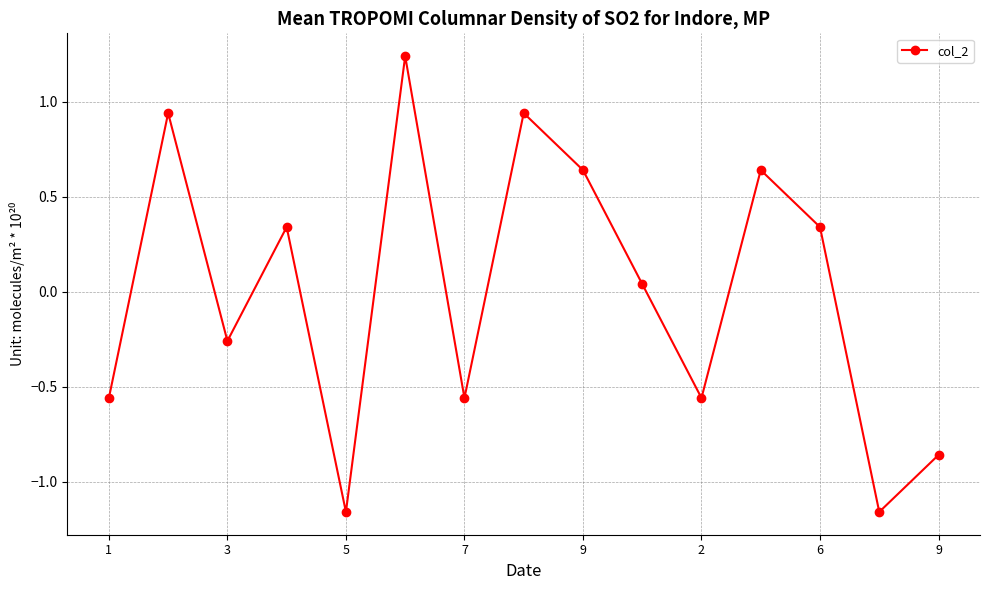

What is the difference between the second highest and second lowest values?

2.1